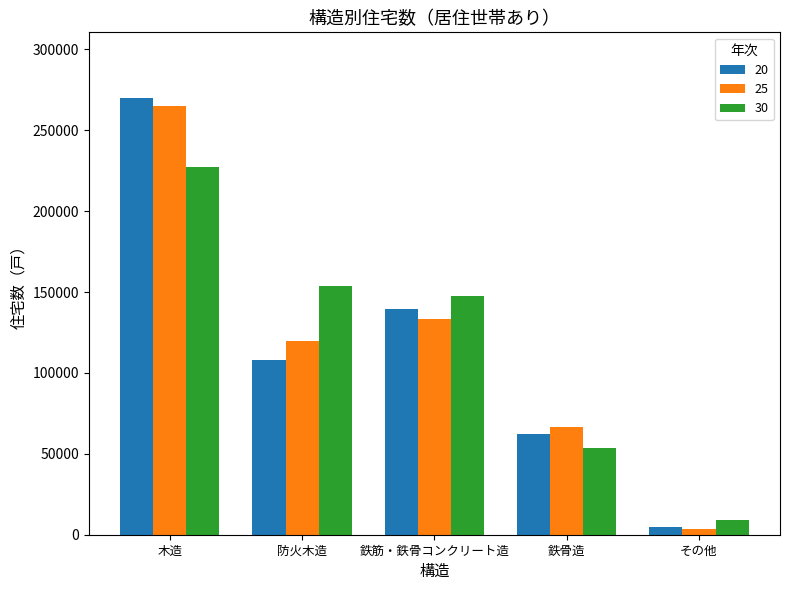

What position from the right is 木造?

5